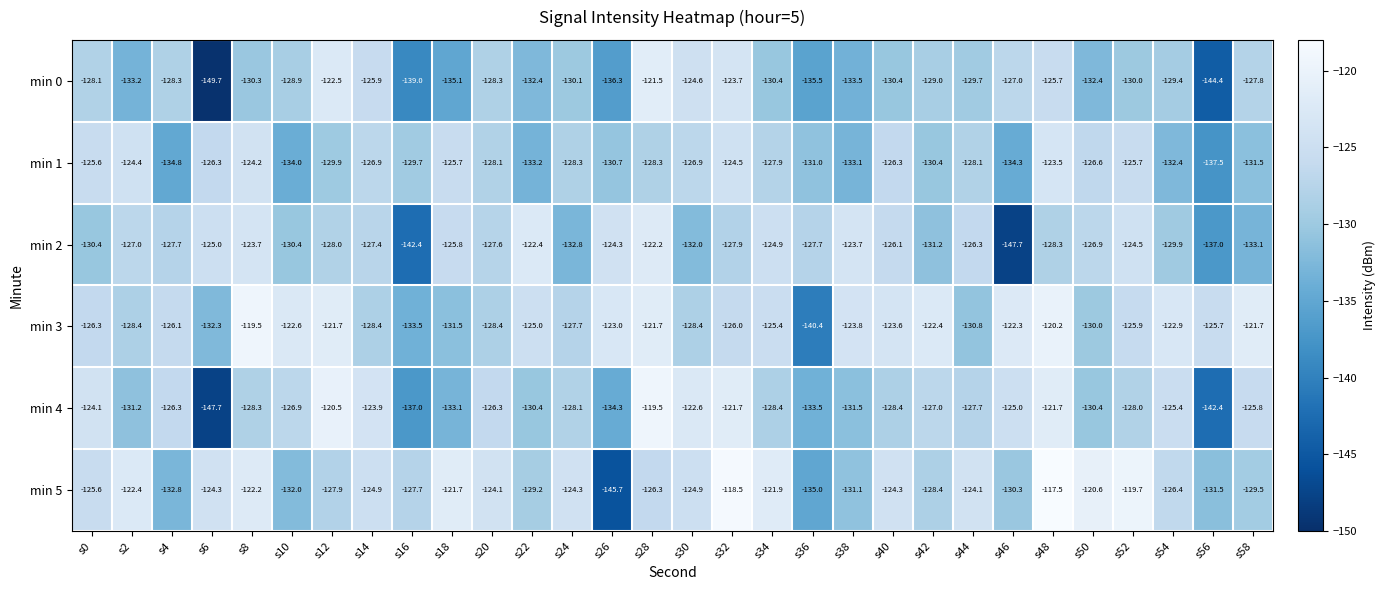

Which category has the highest value in the min 2 series?

s28